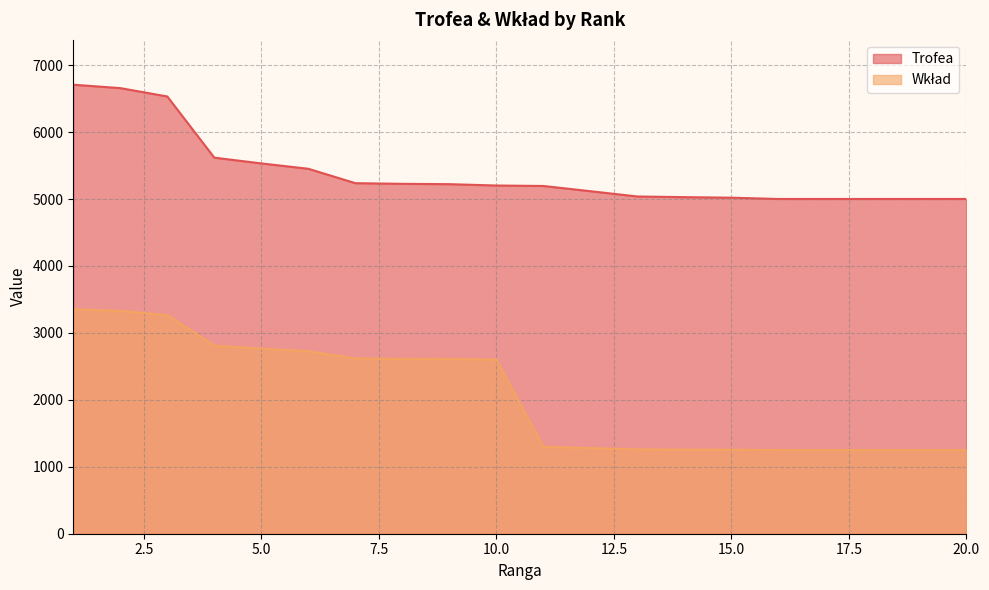

True or false: Trofea and Wkład cross at least once.

False